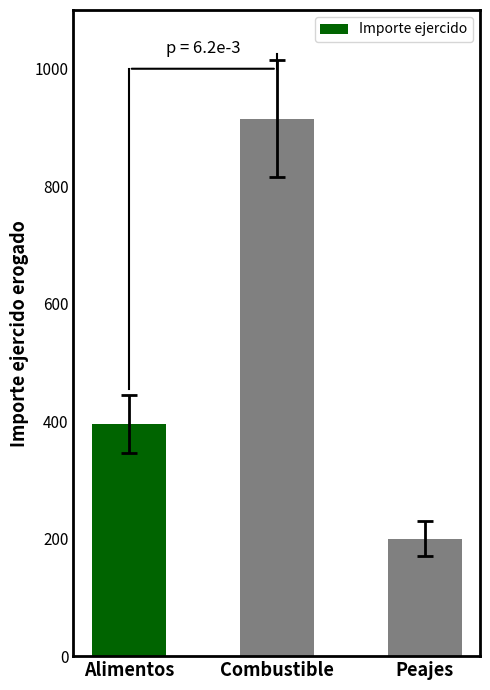

How many series are shown in this chart?

1